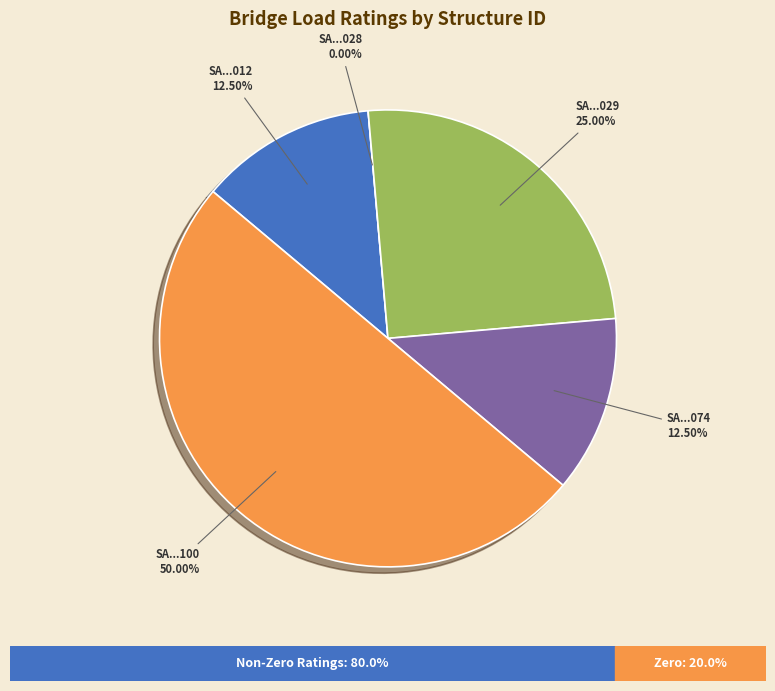

Is it true that SA1300000000074 is 26% of the pie?

False